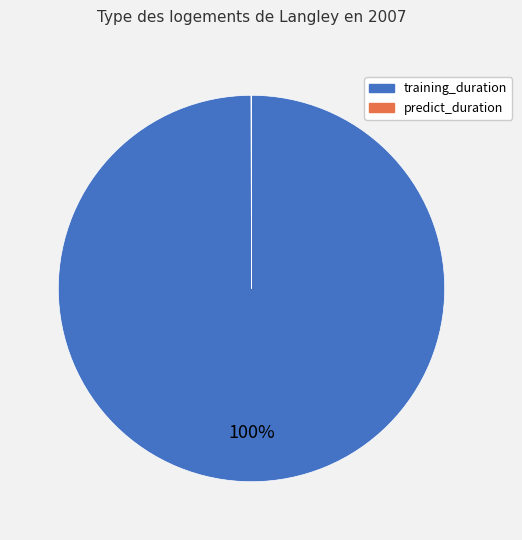

Which slice represents more than half of the pie?

training_duration